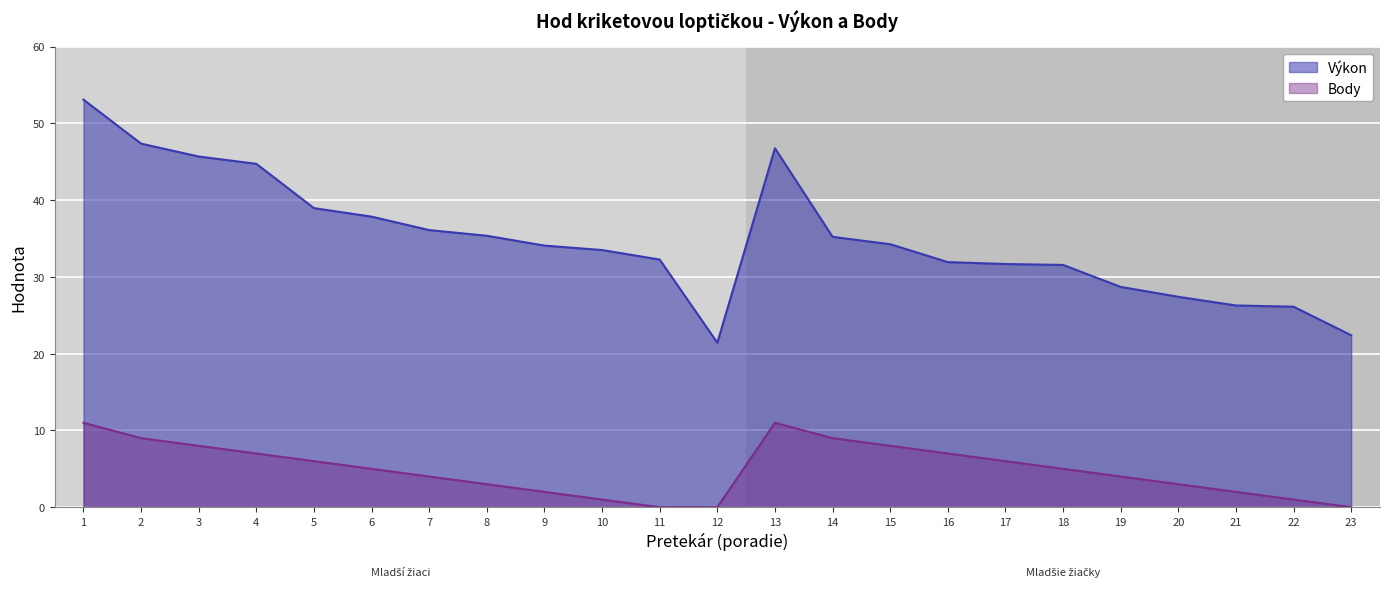

Between 5 and 10, which series saw the biggest shift?

Výkon